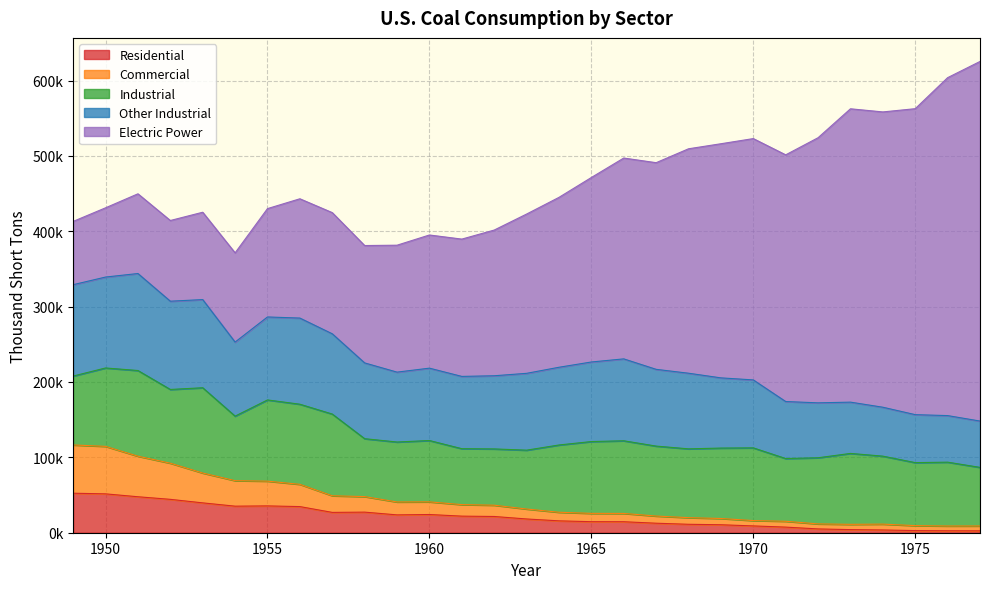

What is the smallest value displayed?

2507.1